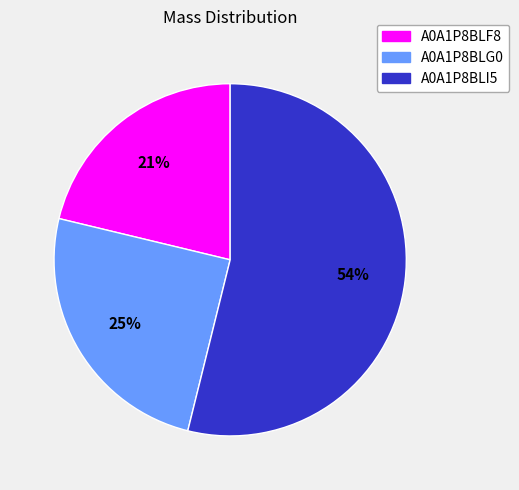

What is the ratio of the value at A0A1P8BLF8 to the value at A0A1P8BLI5?

0.4